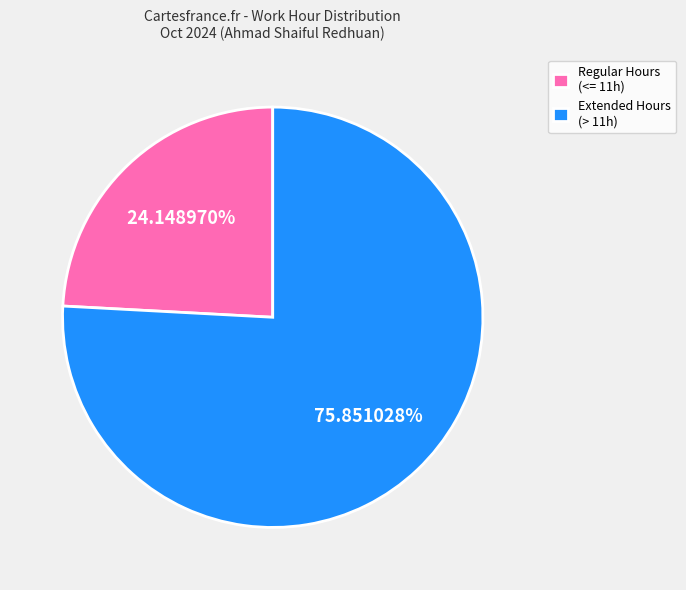

Rank the categories by value from highest to lowest.

Extended Hours (> 11h), Regular Hours (<= 11h)